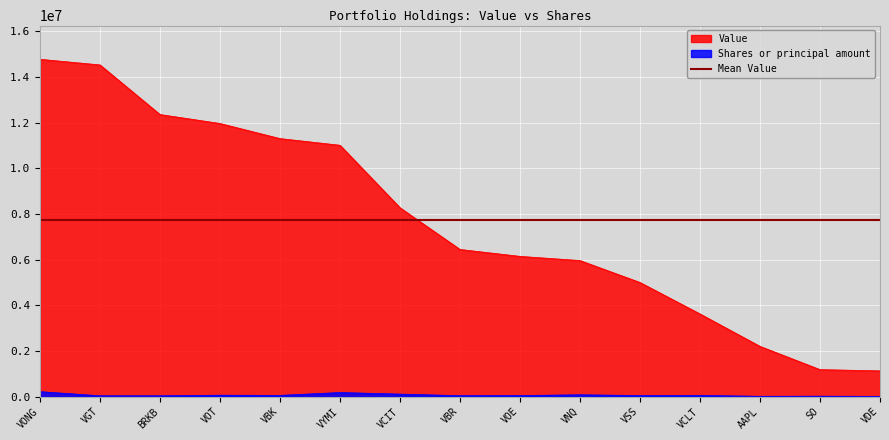

Where is the first local minimum for Shares or principal amount?

VGT